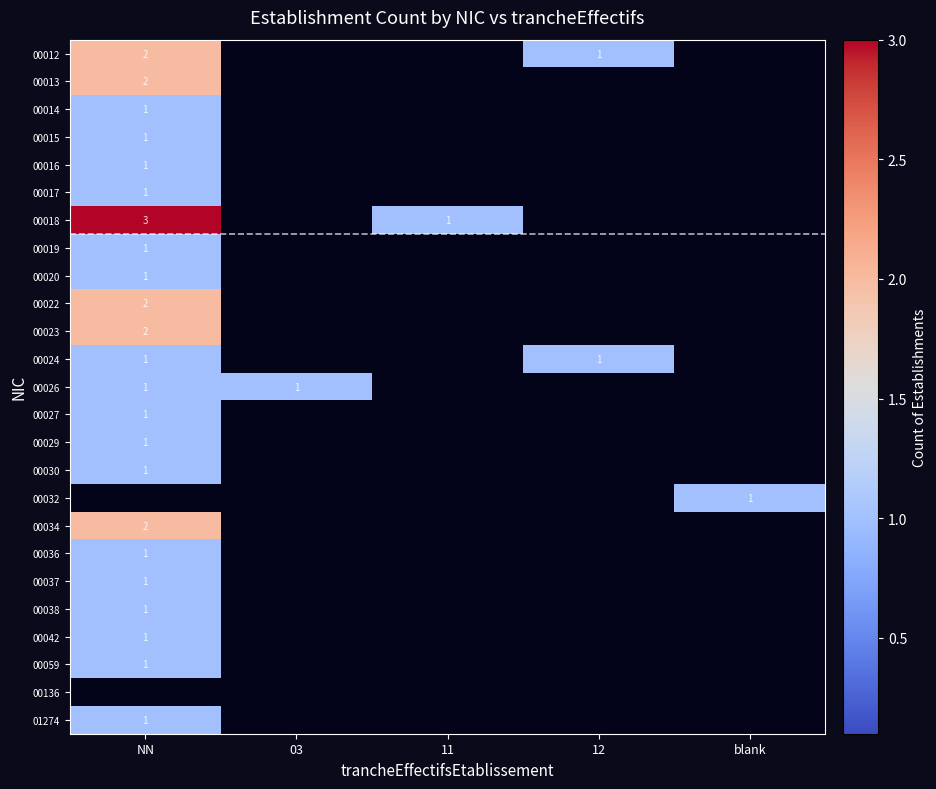

The 00018 series shows 3 at NN. True or false?

True